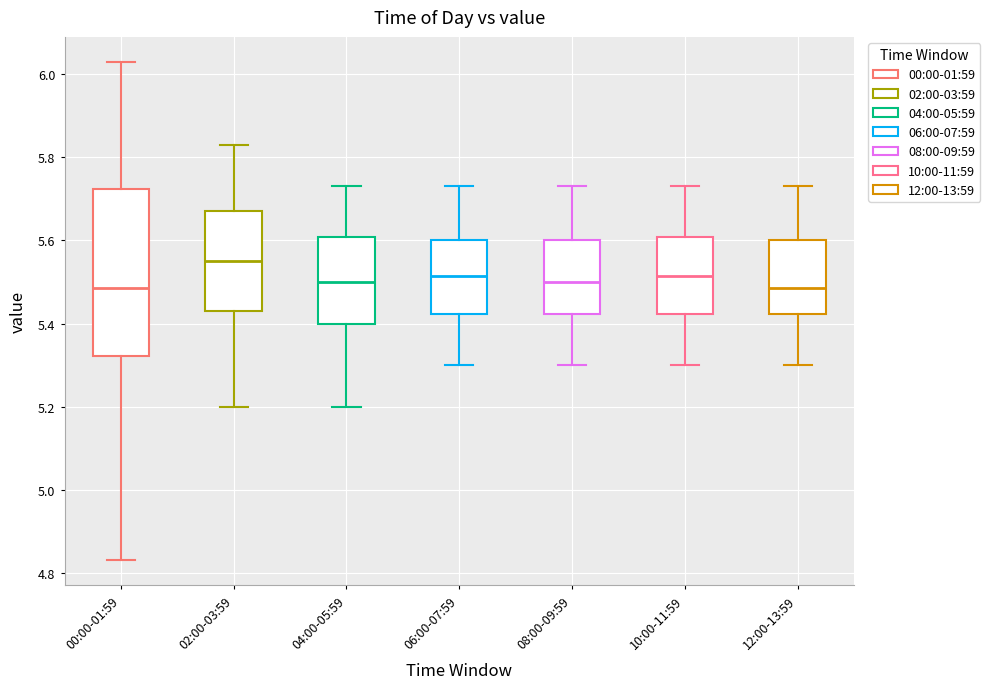

Reading left to right, transcribe this box plot: for each box, give where its median line is, the range the box spans, and where its two whiskers end, as read against the y-axis. The values are not printed on the chart, so give them approximately, as read against the axis.

00:00-01:59: median 5.48, box 5.32 to 5.72, whiskers 4.84 to 6.04
02:00-03:59: median 5.56, box 5.44 to 5.68, whiskers 5.20 to 5.84
04:00-05:59: median 5.50, box 5.40 to 5.60, whiskers 5.20 to 5.74
06:00-07:59: median 5.52, box 5.42 to 5.60, whiskers 5.30 to 5.74
08:00-09:59: median 5.50, box 5.42 to 5.60, whiskers 5.30 to 5.74
10:00-11:59: median 5.52, box 5.42 to 5.60, whiskers 5.30 to 5.74
12:00-13:59: median 5.48, box 5.42 to 5.60, whiskers 5.30 to 5.74